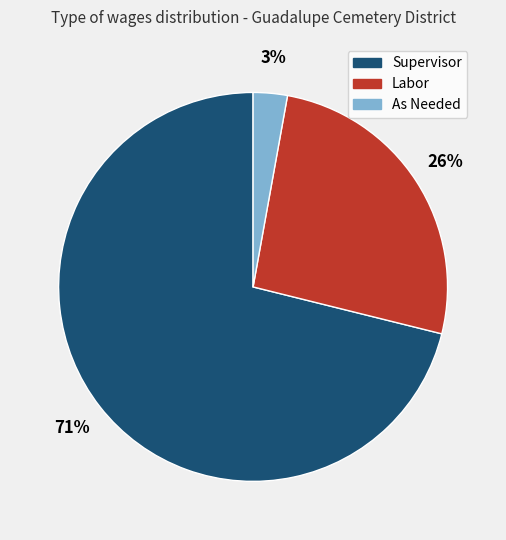

Combined, do Supervisor and Labor account for over 50%?

Yes